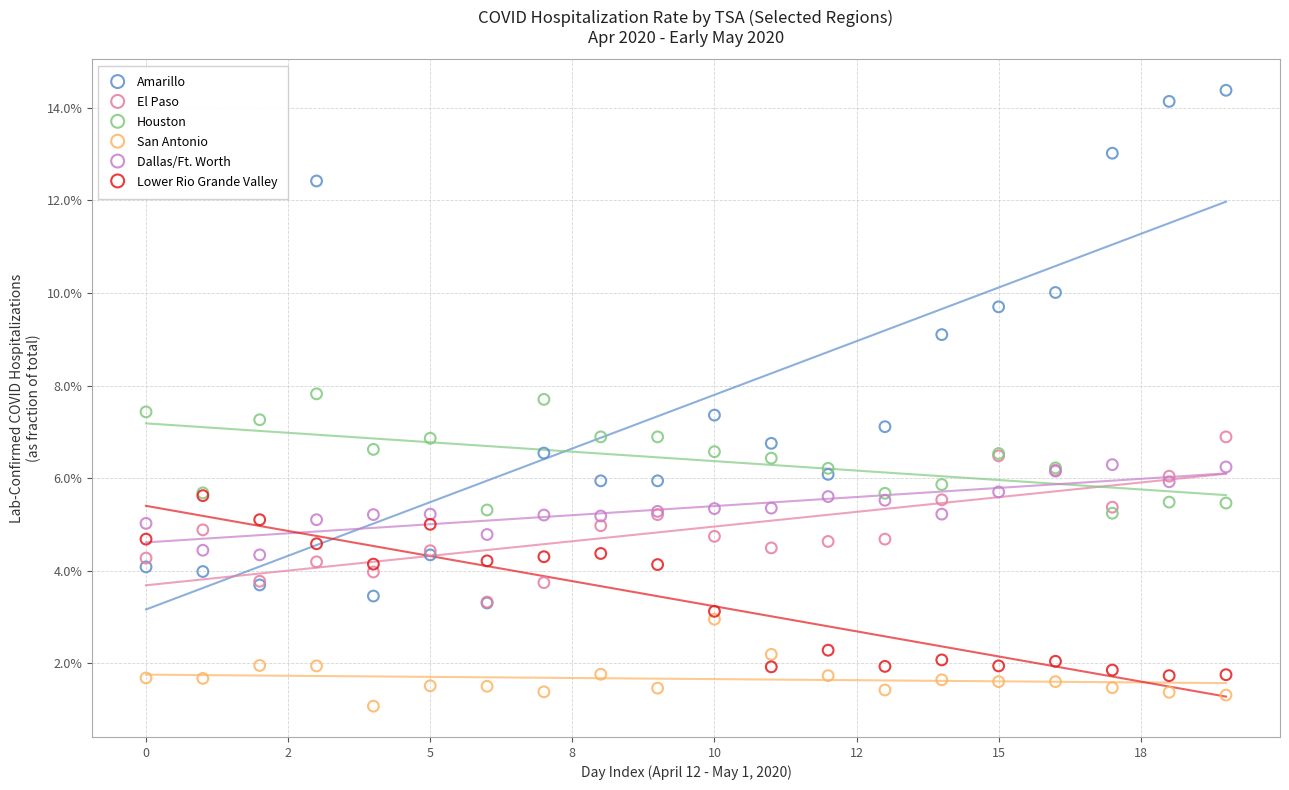

What are all the series names shown in the legend?

Amarillo, El Paso, Houston, San Antonio, Dallas/Ft. Worth, Lower Rio Grande Valley